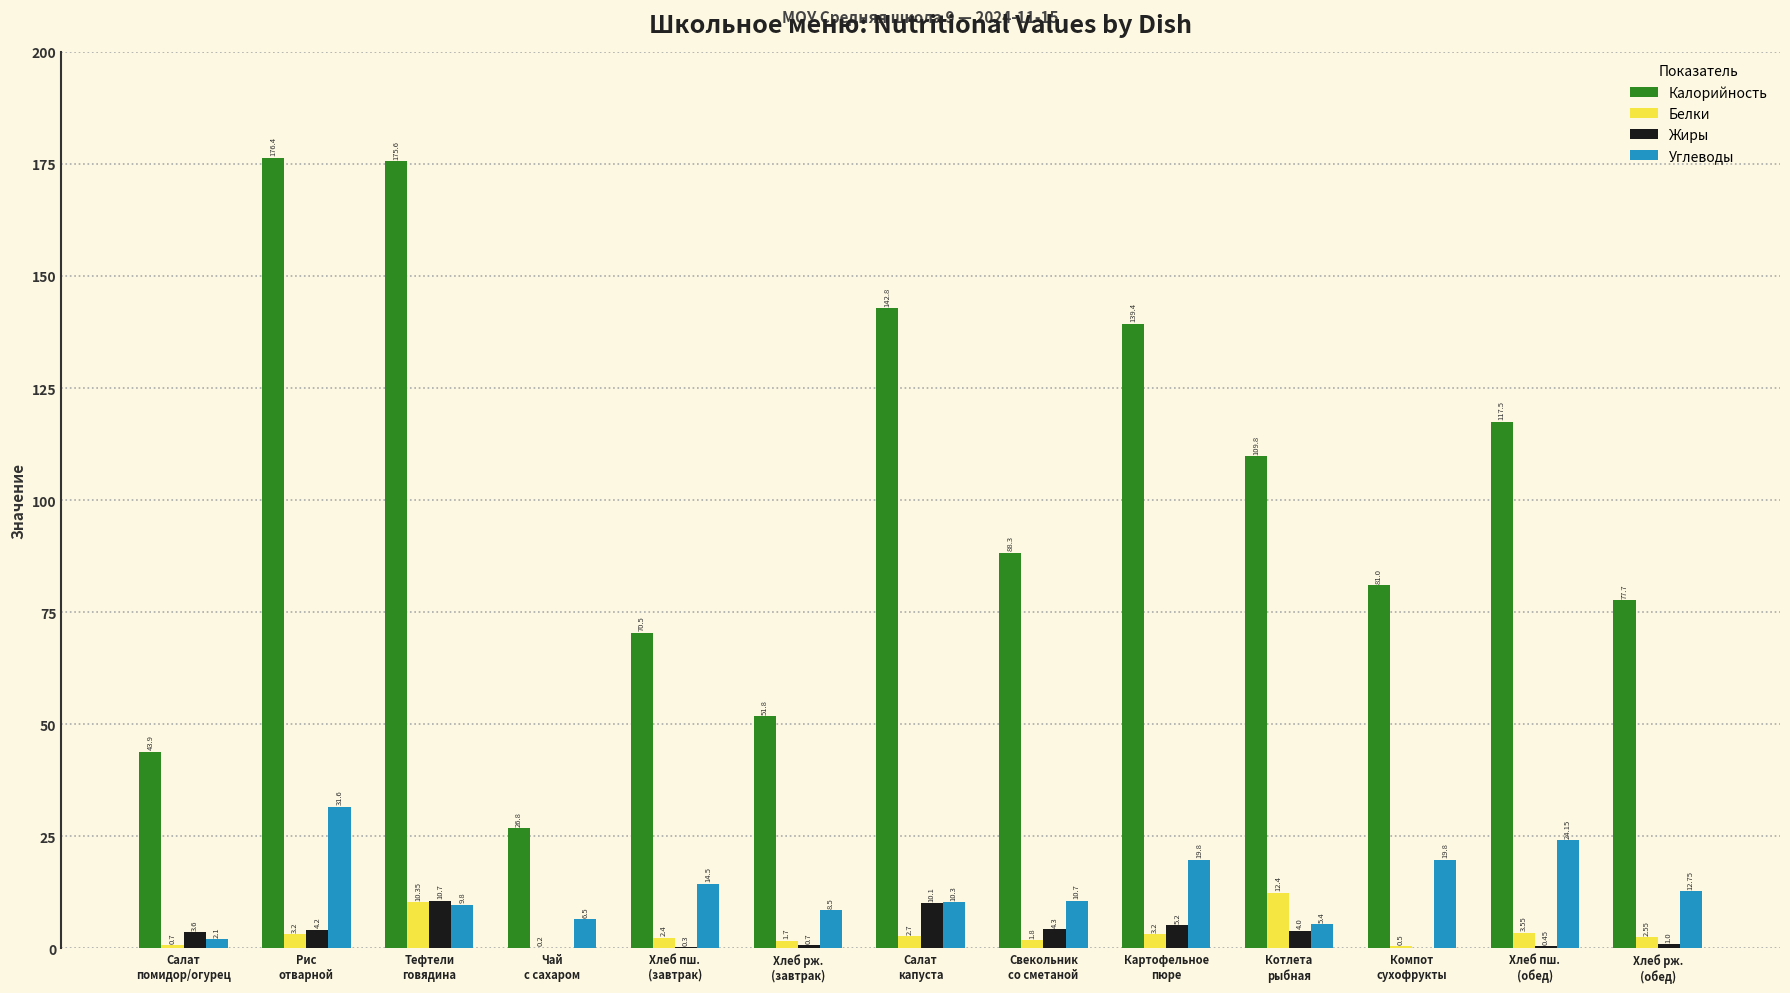

Which series has the largest total across all categories?

Калорийность